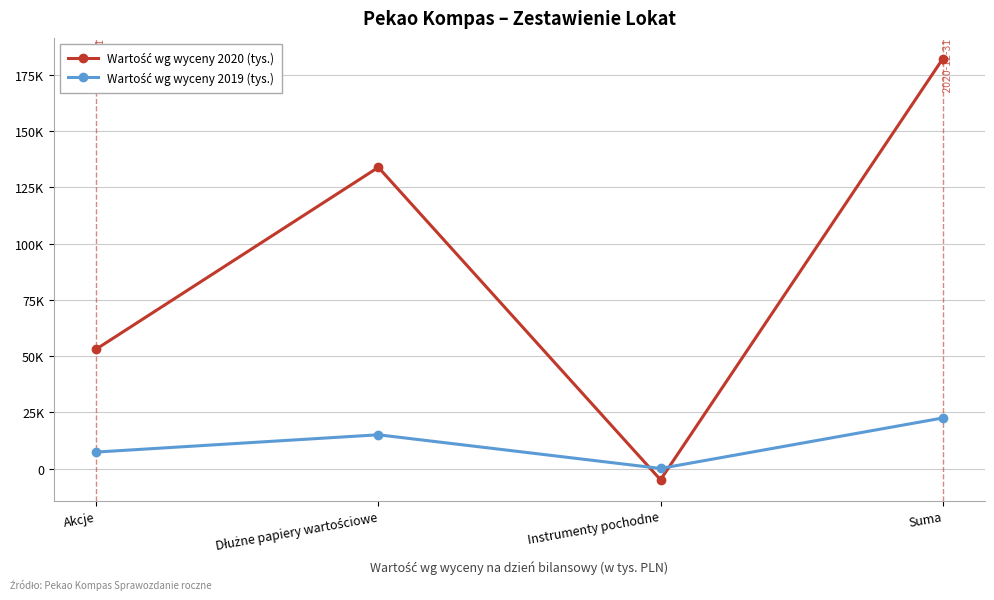

How many interior local valleys does the Wartość wg wyceny 2020 (tys.) series have?

1